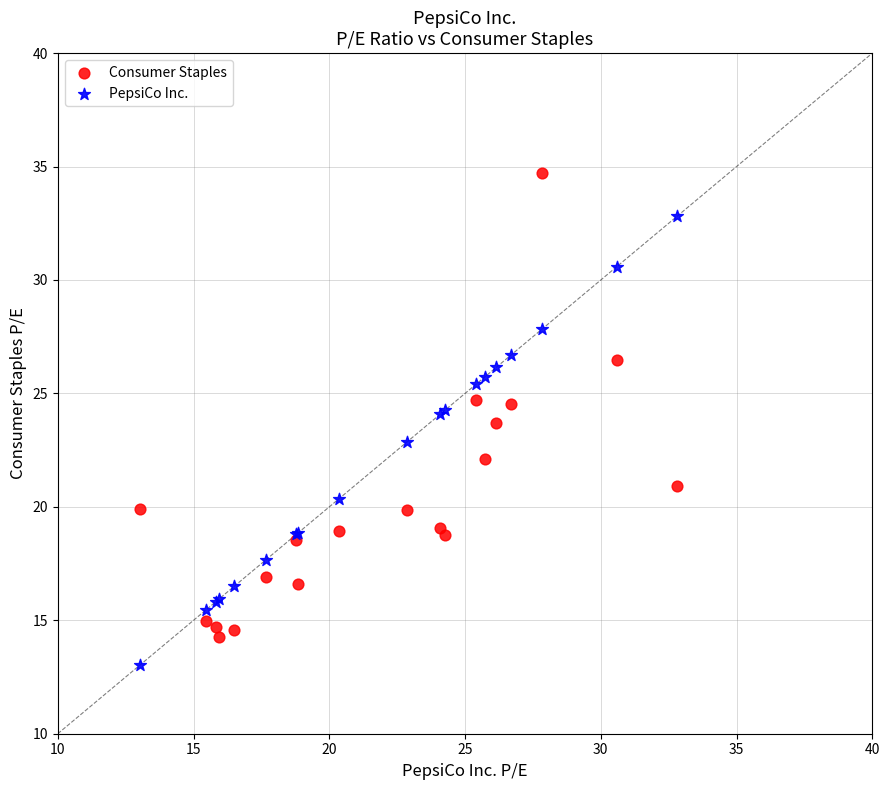

Which series has the widest spread of Y values?

Consumer Staples